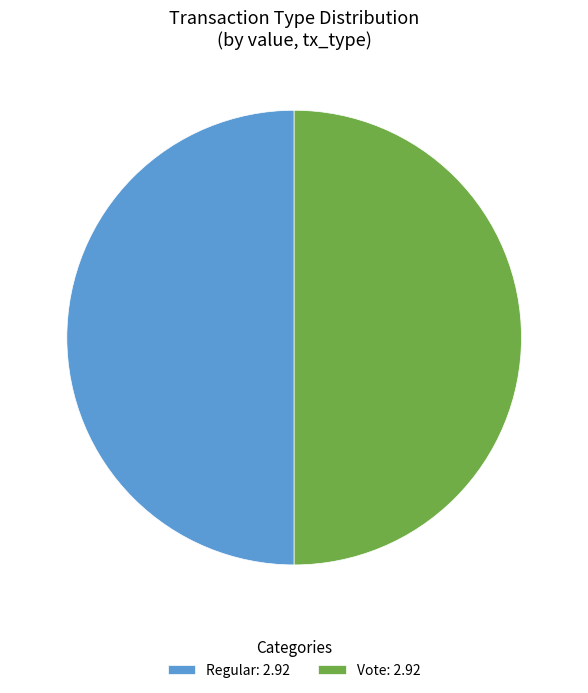

Is the sum of Vote: 2.92 and Regular: 2.92 greater than half?

Yes